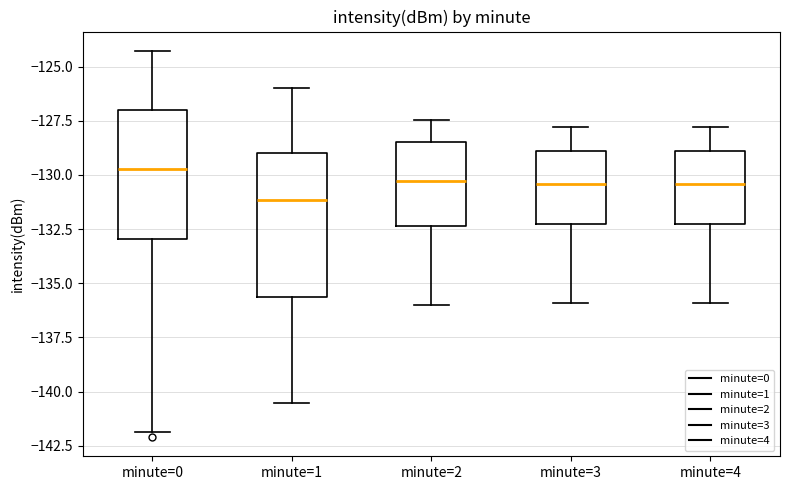

Reading left to right, transcribe this box plot: for each box, give where its median line is, the range the box spans, and where its two whiskers end, as read against the y-axis. The values are not printed on the chart, so give them approximately, as read against the axis.

minute=0: median -129.5, box -133.0 to -127.0, whiskers -142.0 to -124.5
minute=1: median -131.0, box -135.5 to -129.0, whiskers -140.5 to -126.0
minute=2: median -130.5, box -132.5 to -128.5, whiskers -136.0 to -127.5
minute=3: median -130.5, box -132.5 to -129.0, whiskers -136.0 to -128.0
minute=4: median -130.5, box -132.5 to -129.0, whiskers -136.0 to -128.0